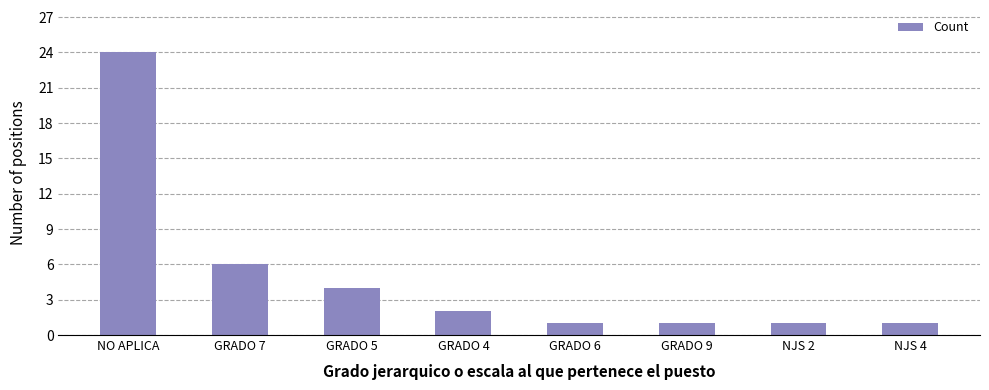

The chart shows a value of 2 at GRADO 4. True or false?

True